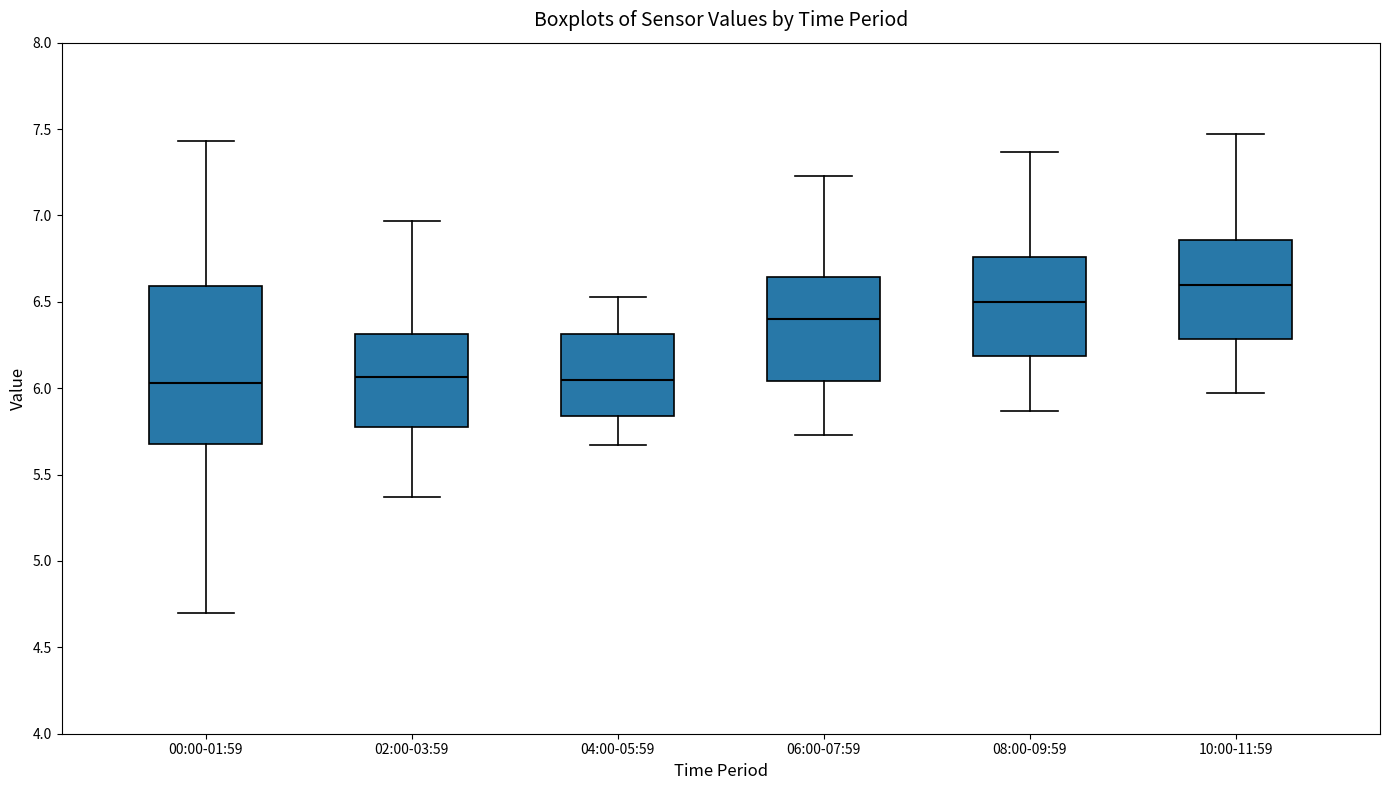

Where does the median line of the box for 04:00-05:59 sit on the y-axis? The values are not printed on the chart, so give them approximately, as read against the axis.

6.05